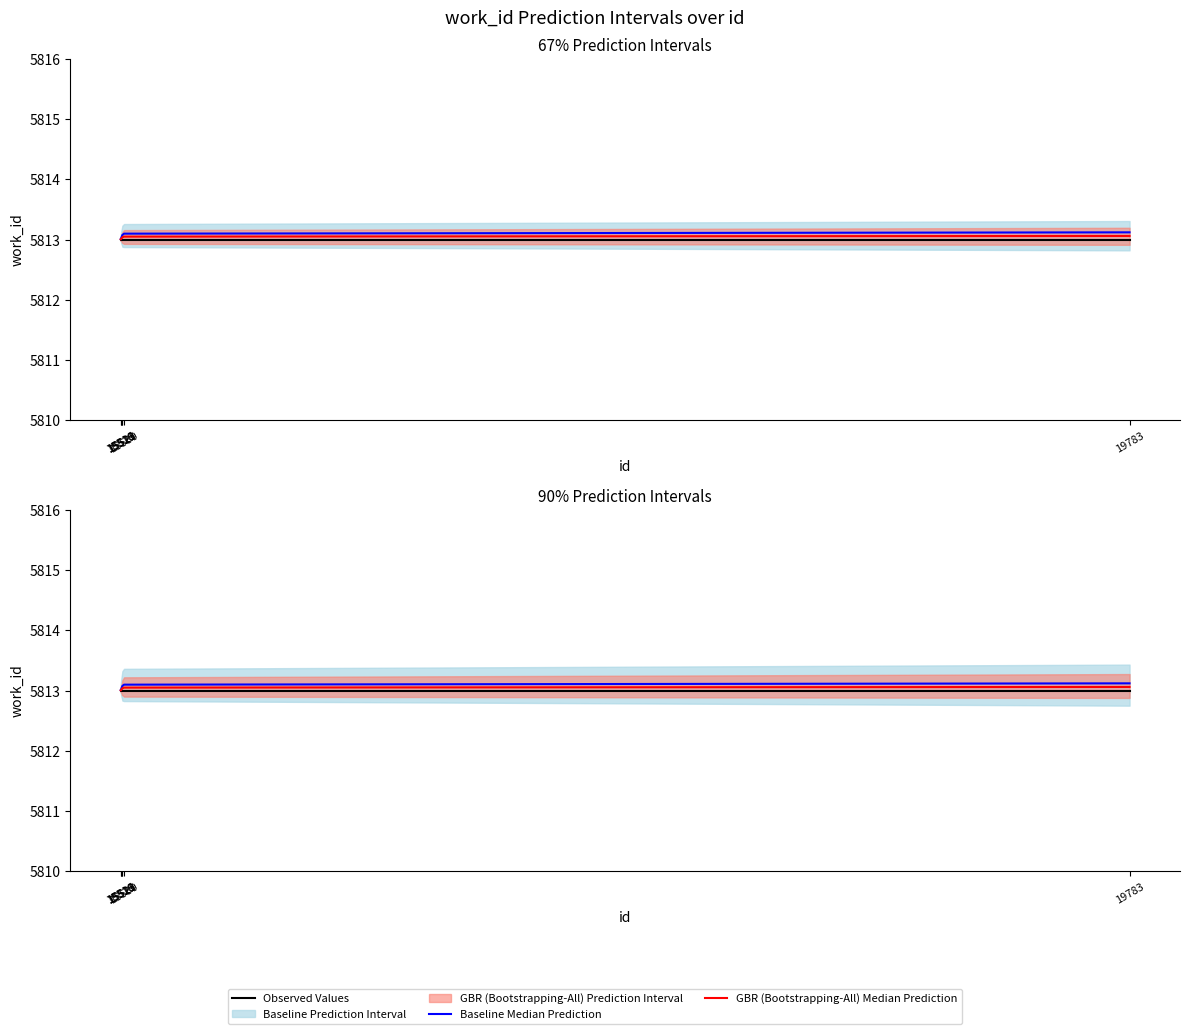

Reading left to right, transcribe all the data shown in this chart.

Observed Values: 15516=5813.0	15519=5813.0	15521=5813.0	15523=5813.0	15530=5813.0	19783=5813.0
Baseline Median Prediction: 15516=5813.0	15519=5813.0	15521=5813.1	15523=5813.1	15530=5813.1	19783=5813.1
GBR (Bootstrapping-All) Median Prediction: 15516=5813.0	15519=5813.0	15521=5813.0	15523=5813.0	15530=5813.0	19783=5813.1